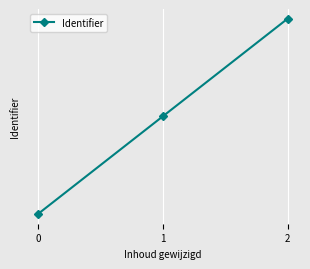

Is this an area chart (filled region under the line)?

No